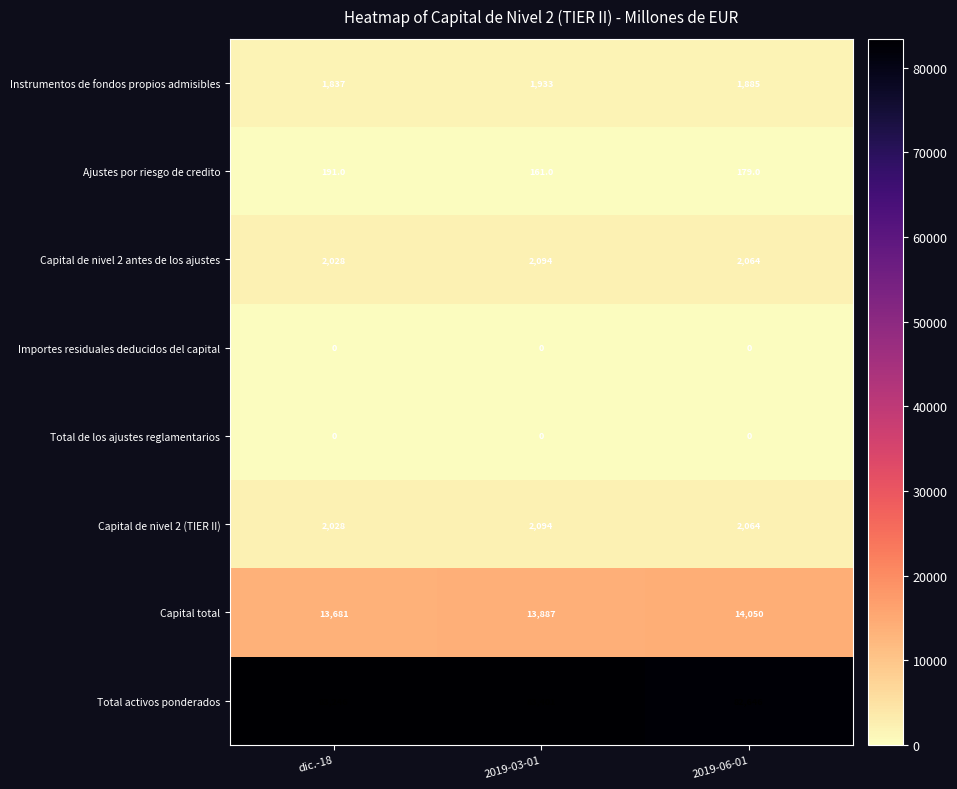

What is the highest value of the Ajustes por riesgo de credito series?

191